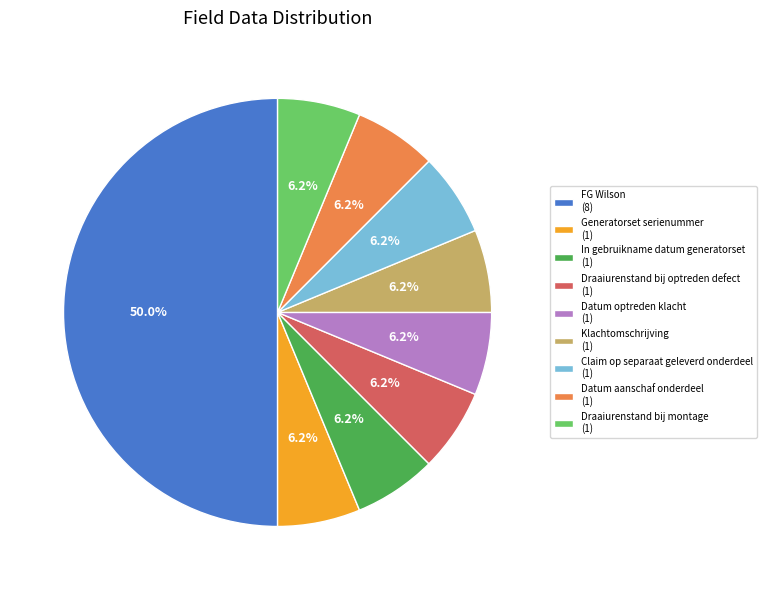

Is it true that In gebruikname datum generatorset is 6% of the pie?

True